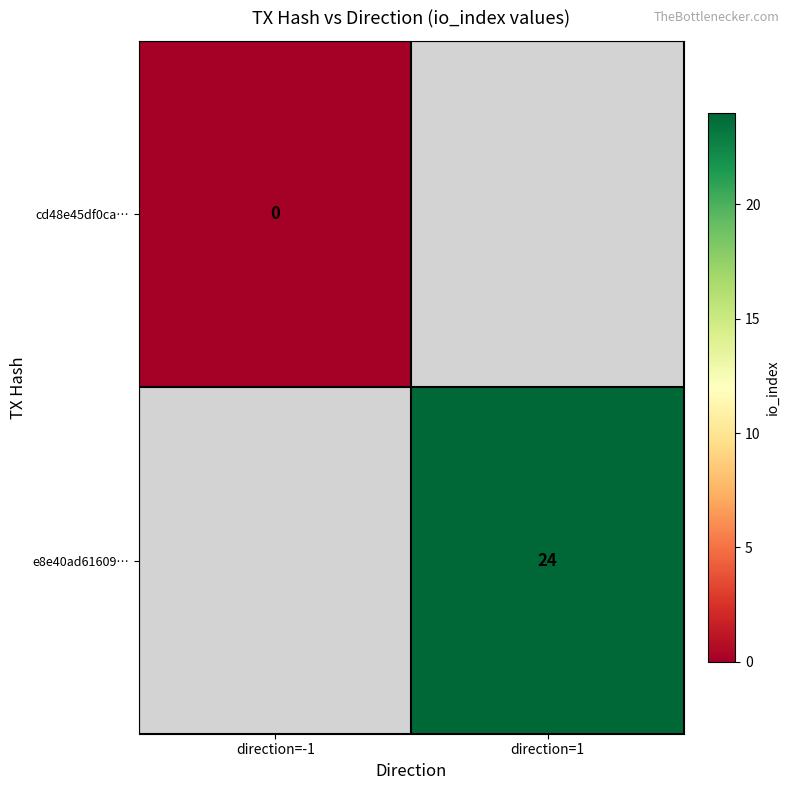

The e8e40ad61609… series shows 24 at direction=1. True or false?

True